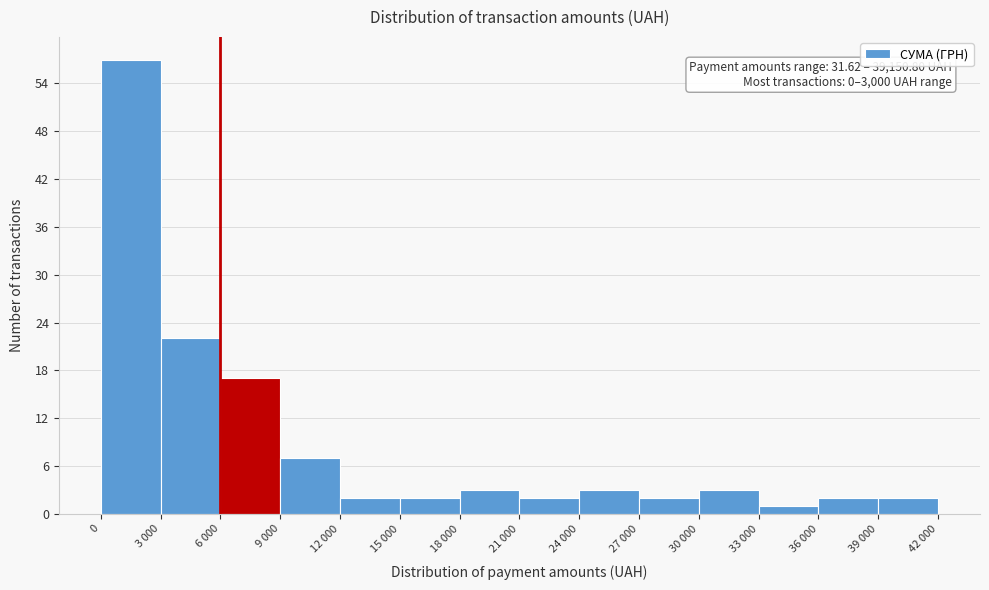

Reading right to left, what are all the values shown in this chart?

2	2	1	3	2	3	2	3	2	2	7	17	22	57